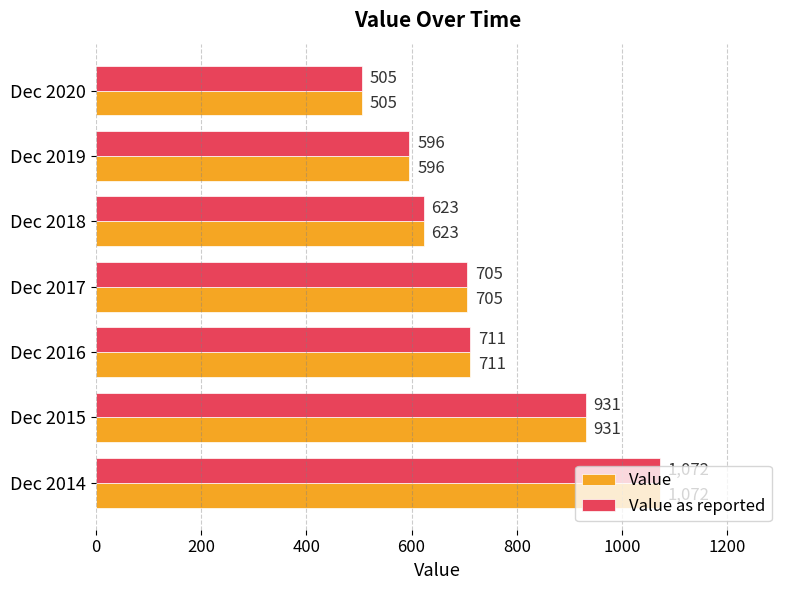

What is the minimum value for Value as reported?

505